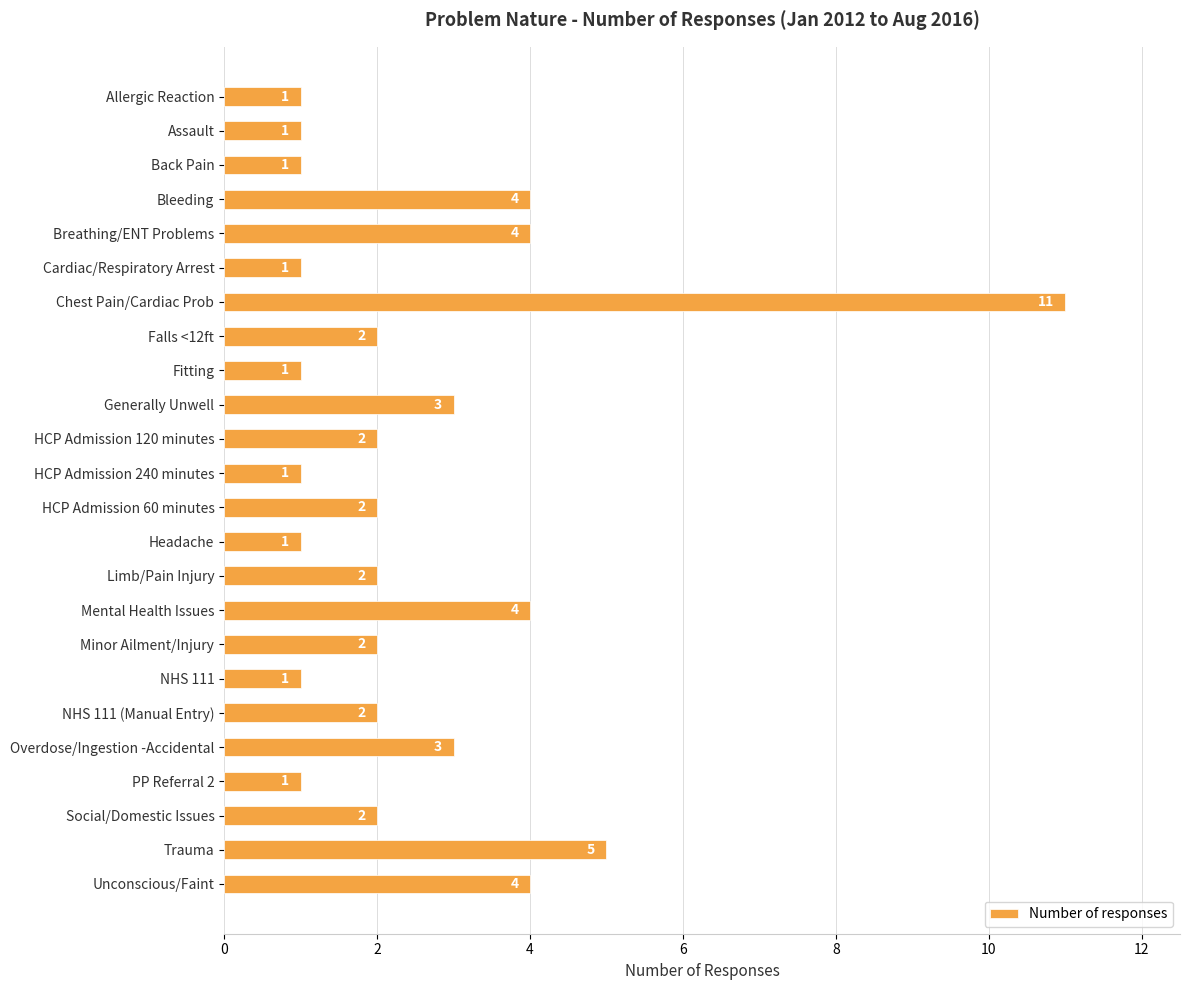

How many values are below 2?

9